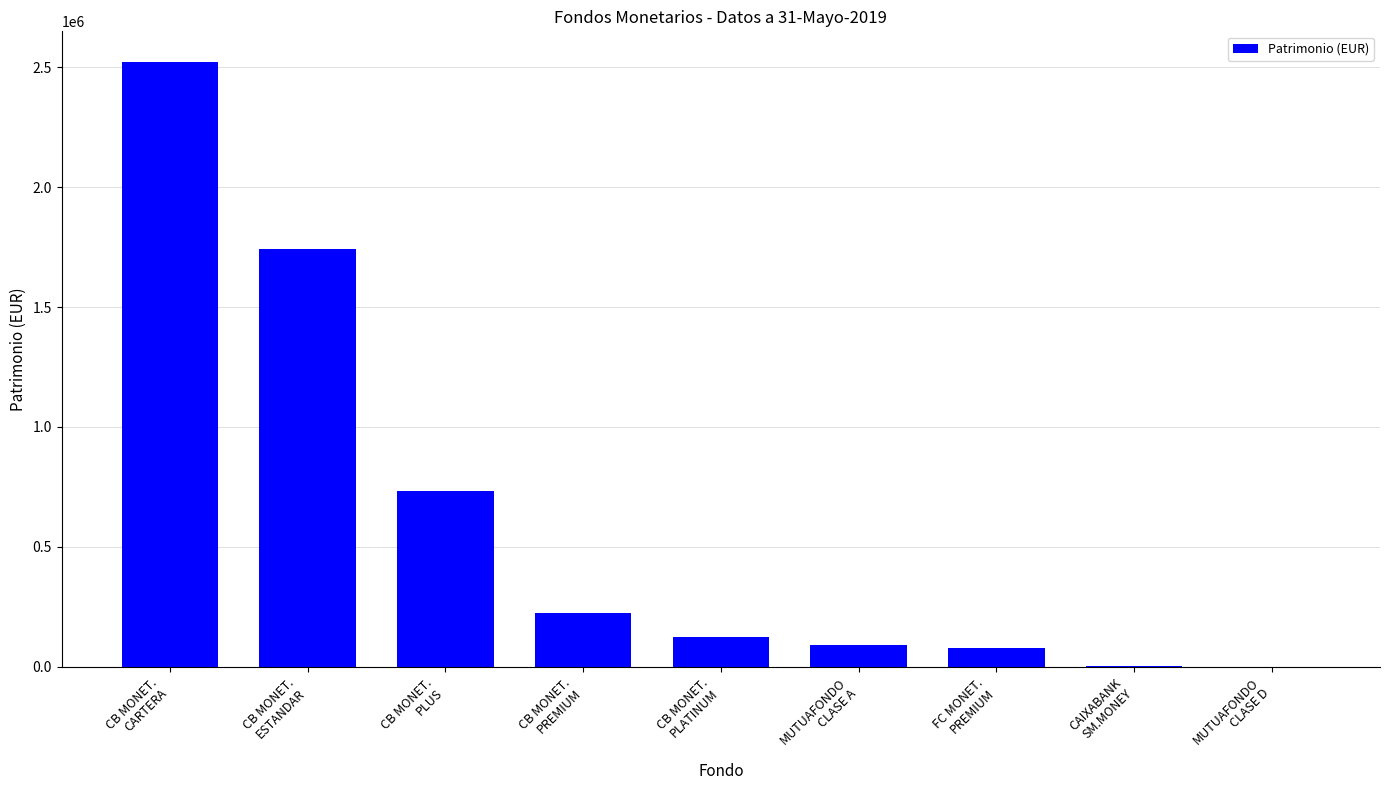

What is the greatest value displayed?

2523456